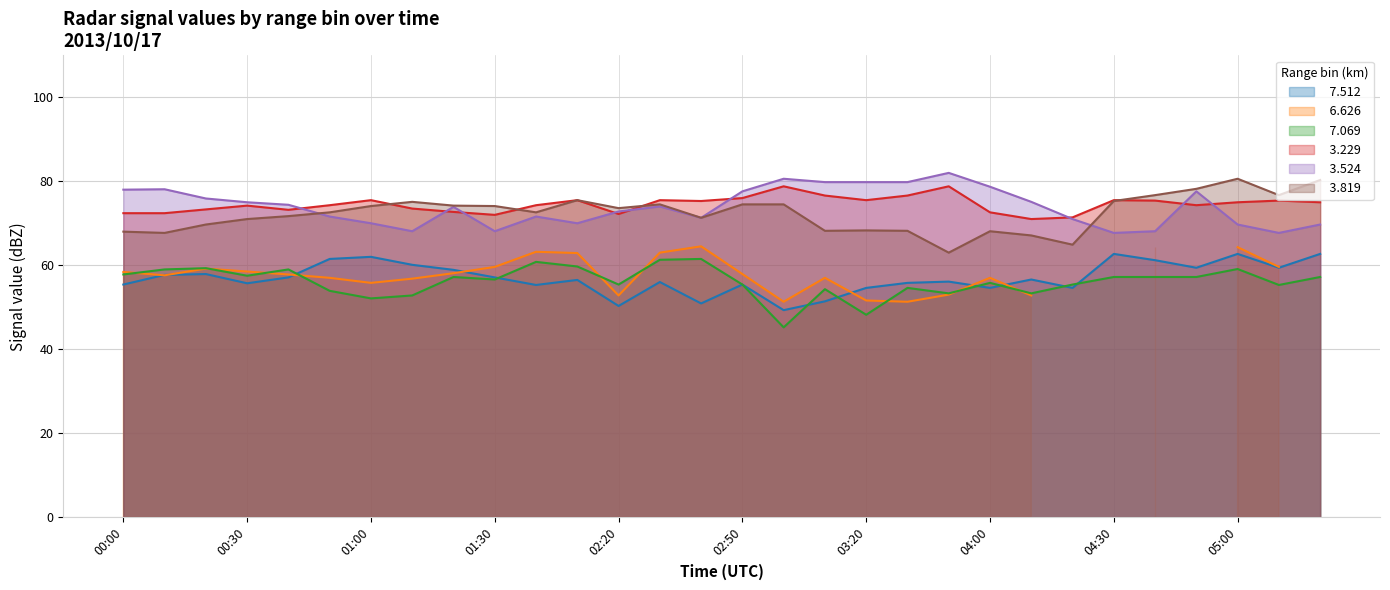

What is the label of the 24th point from the right?

01:00